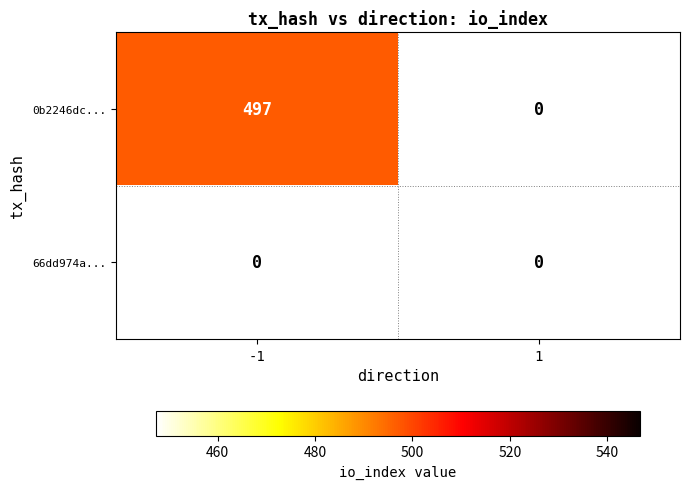

Reading left to right, extract all data points from this chart.

0b2246dc02161e0f4201646fe39eb8cff664266: 497	0
66dd974ab34a68c62f169c6d9b7b5f2b03daf35: 0	0